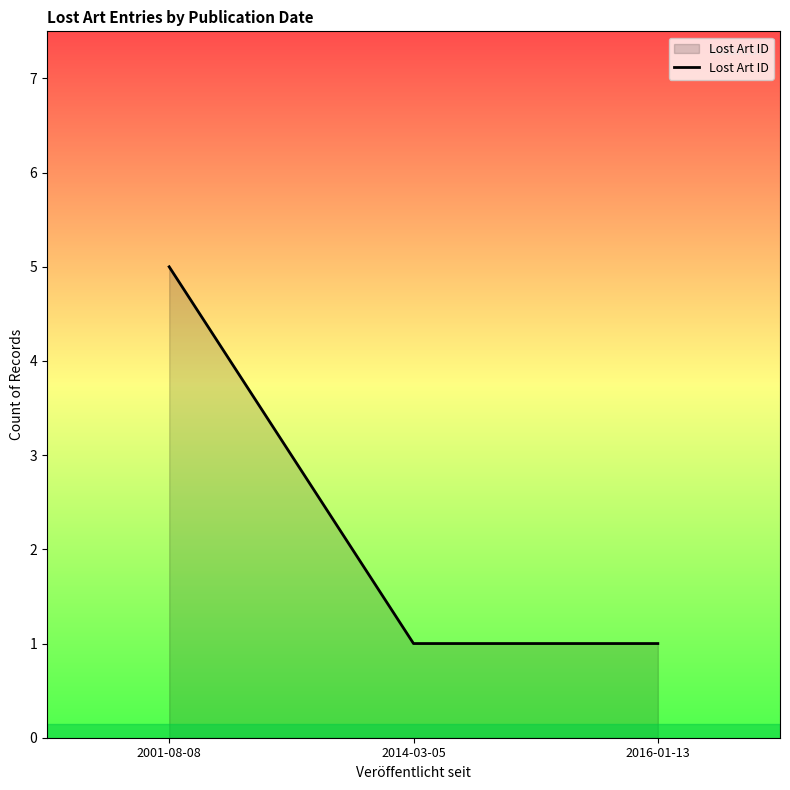

Which category has the highest value across all series?

2001-08-08